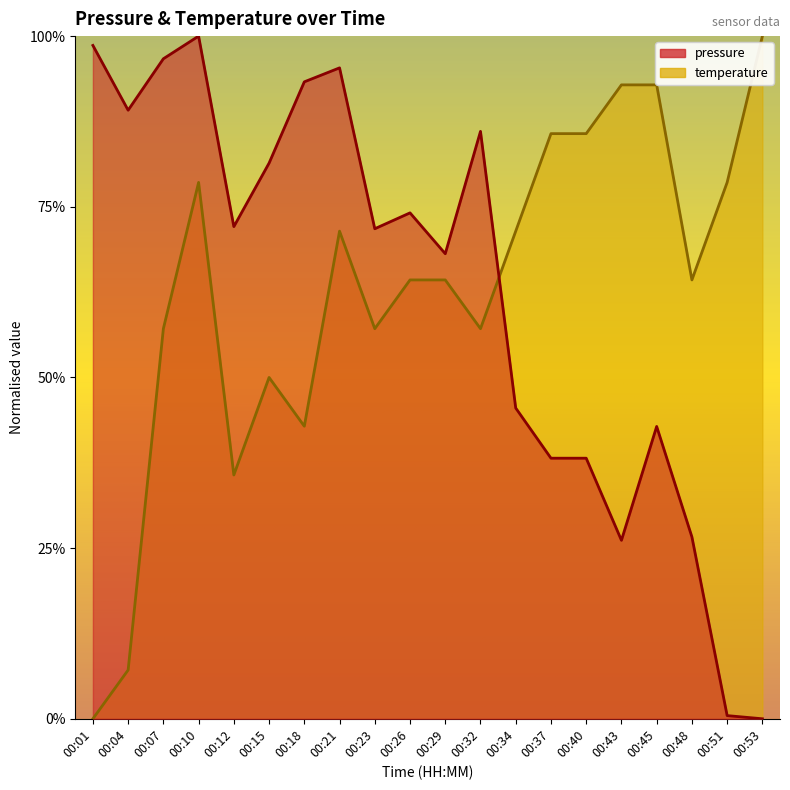

Is the value of pressure at 00:07 greater than the value of temperature at 00:34?

Yes